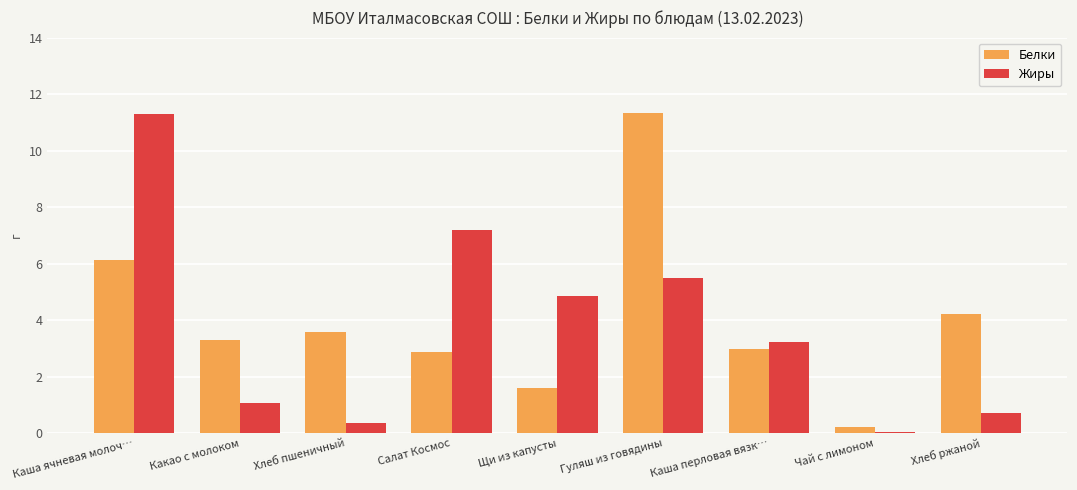

The value of Белки at Хлеб пшеничный is 3.6. True or false?

True